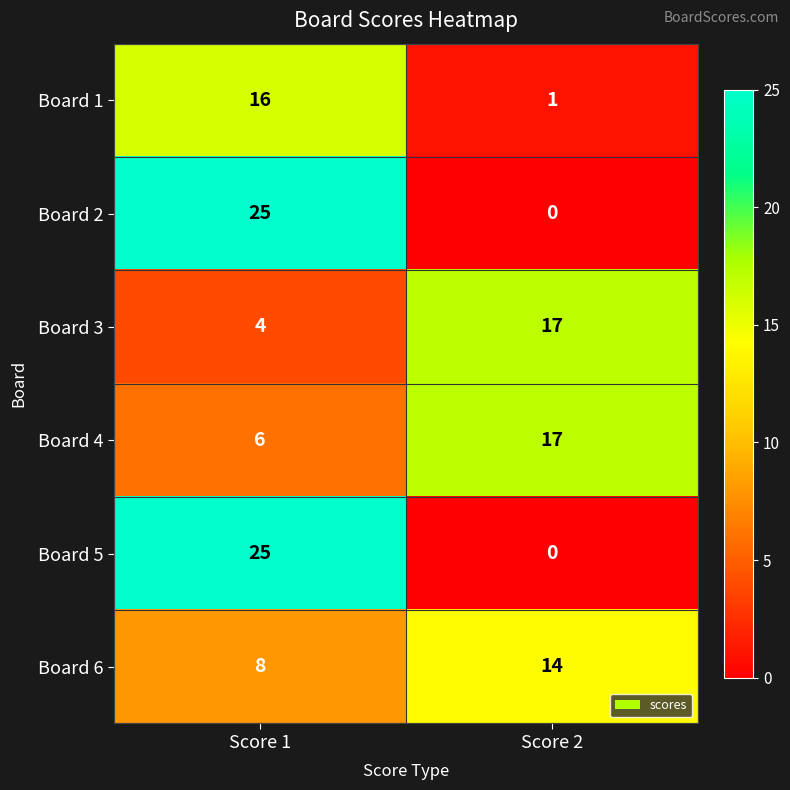

What is the difference between the maximum and minimum values in the Board 1 series?

15